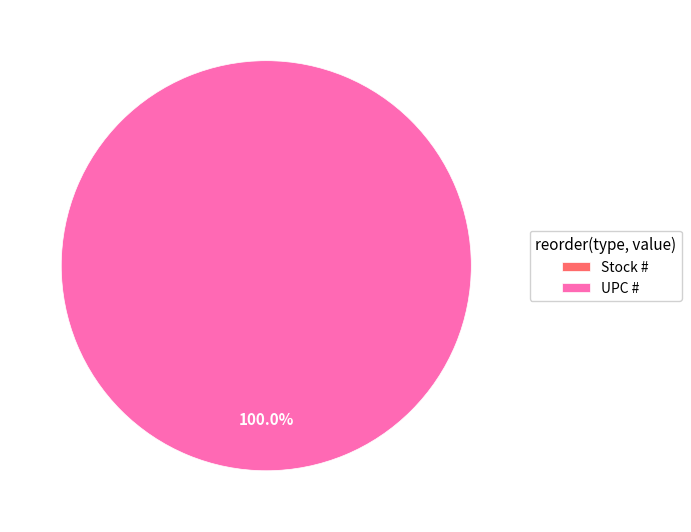

The UPC # slice represents 86% of the pie. True or false?

False